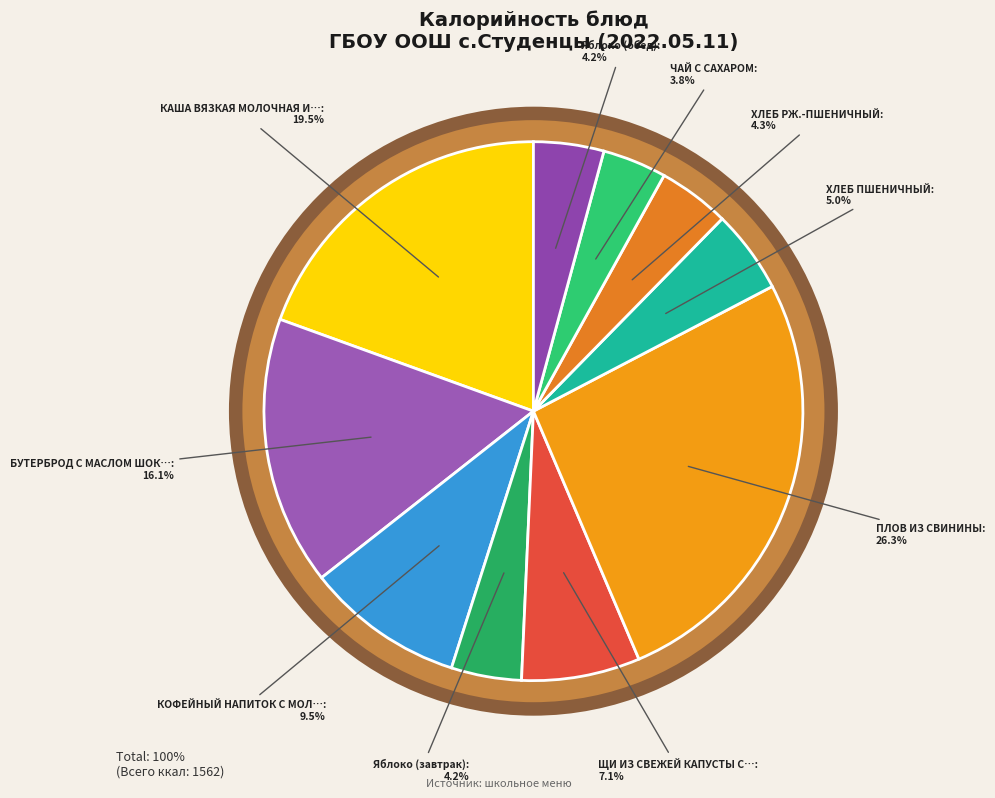

Does any single category account for the majority?

No